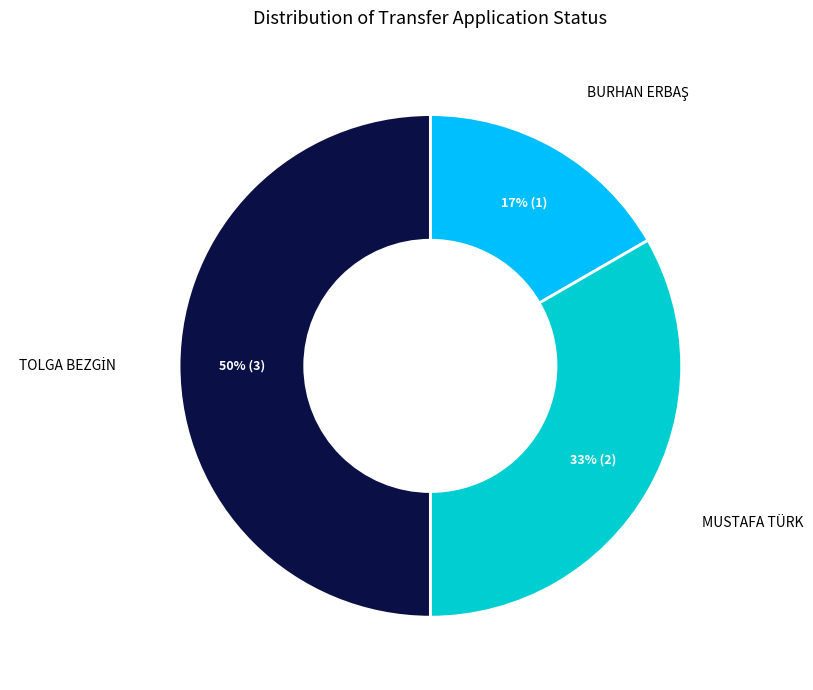

To the nearest percent, what is the average slice percentage?

33%